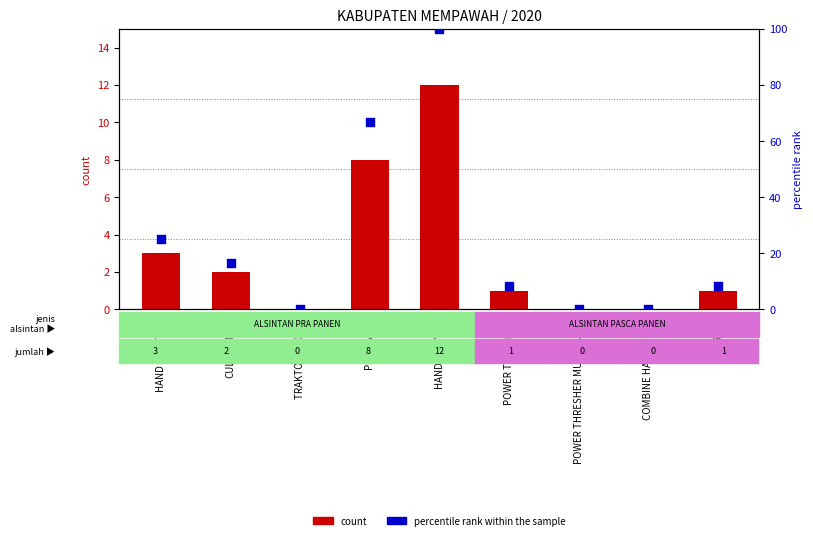

At how many categories does at least one series exceed 34?

2